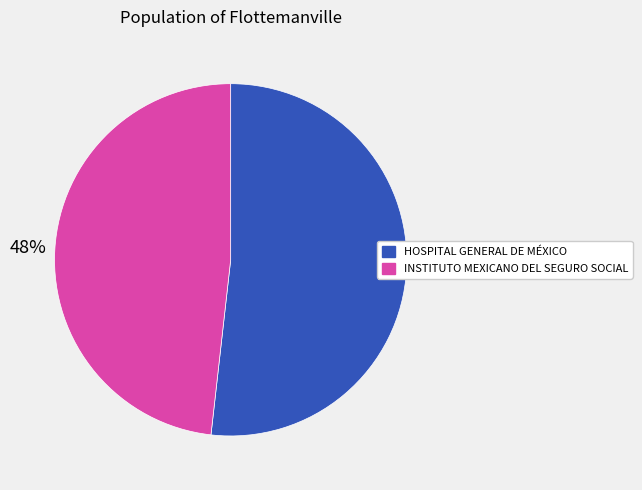

Is there any slice that represents more than half of the pie?

Yes